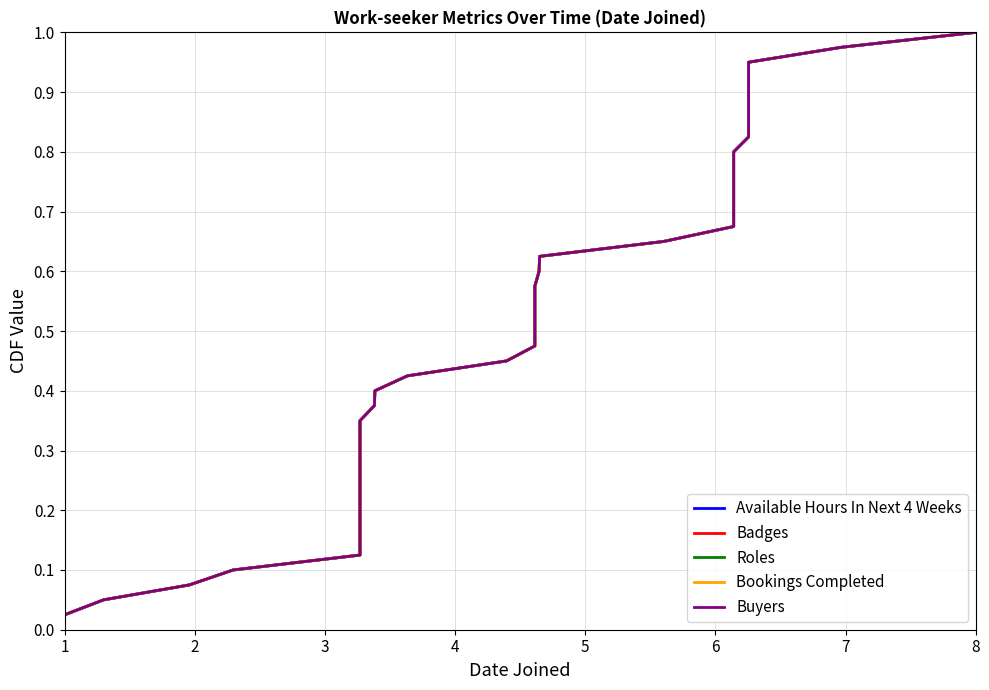

At how many categories does at least one series exceed 0?

40